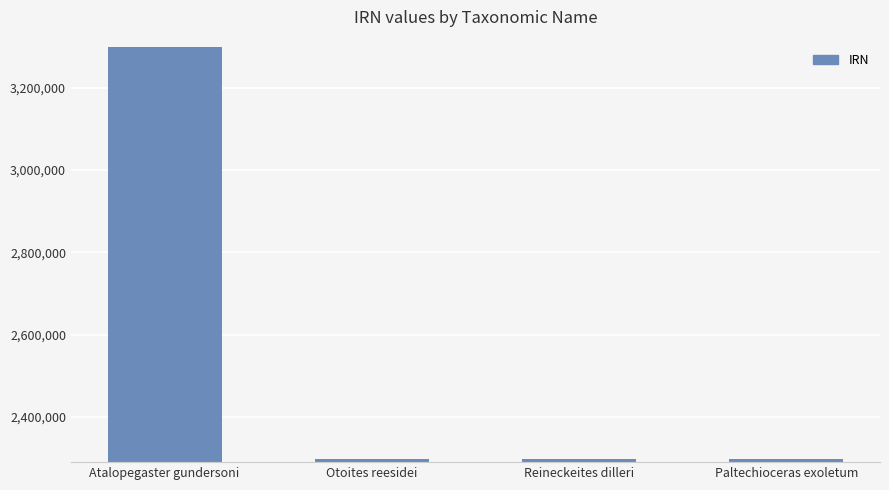

Count the number of categories in the chart.

4